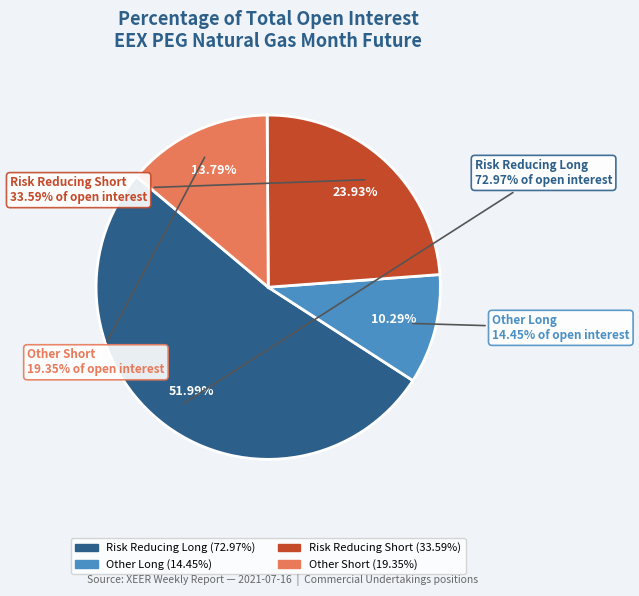

Is there any slice that represents more than half of the pie?

Yes